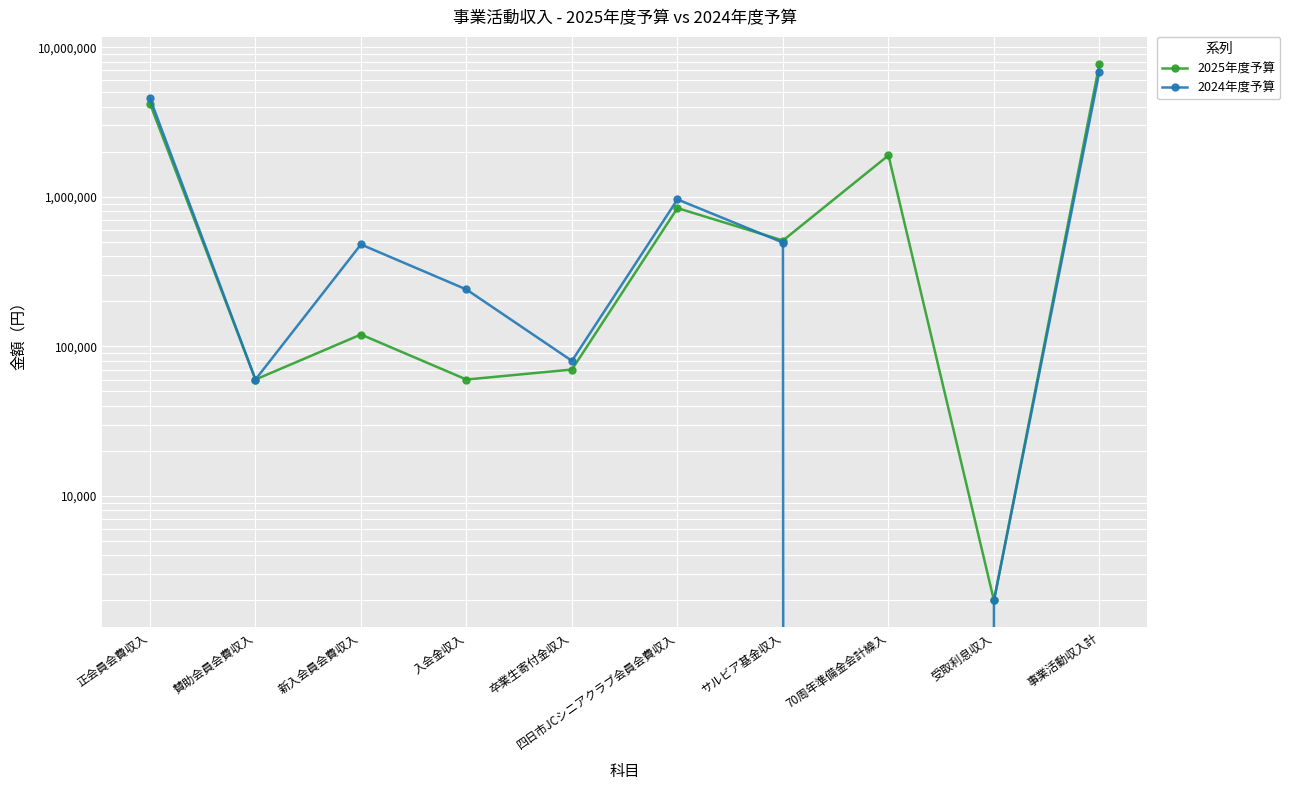

What is the label of the 10th point from the left?

事業活動収入計